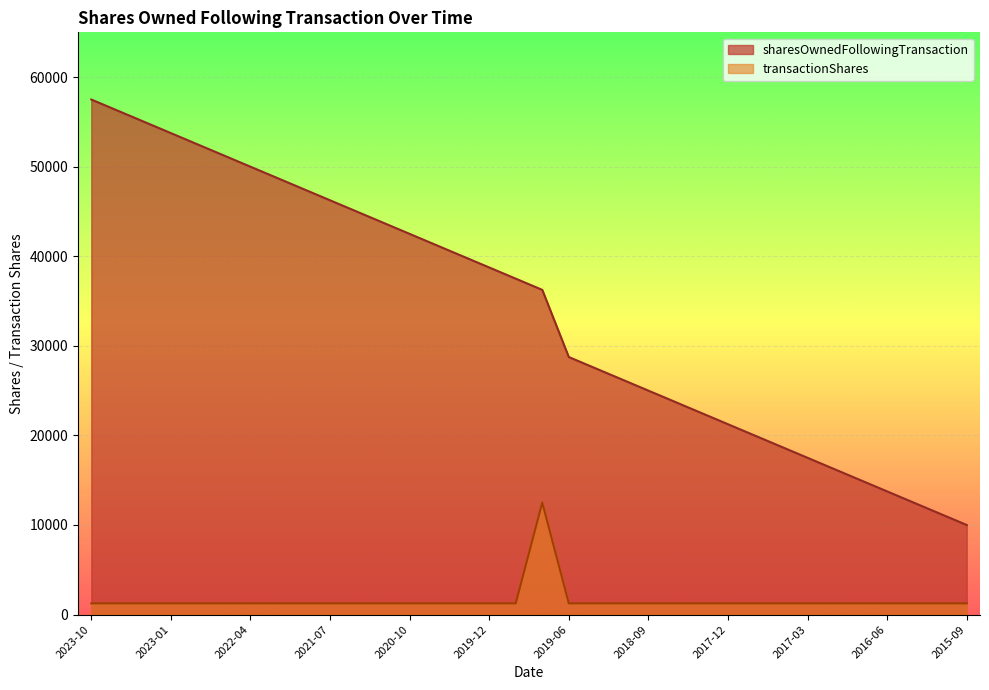

What is the total value across all series at 2018-03?

23750